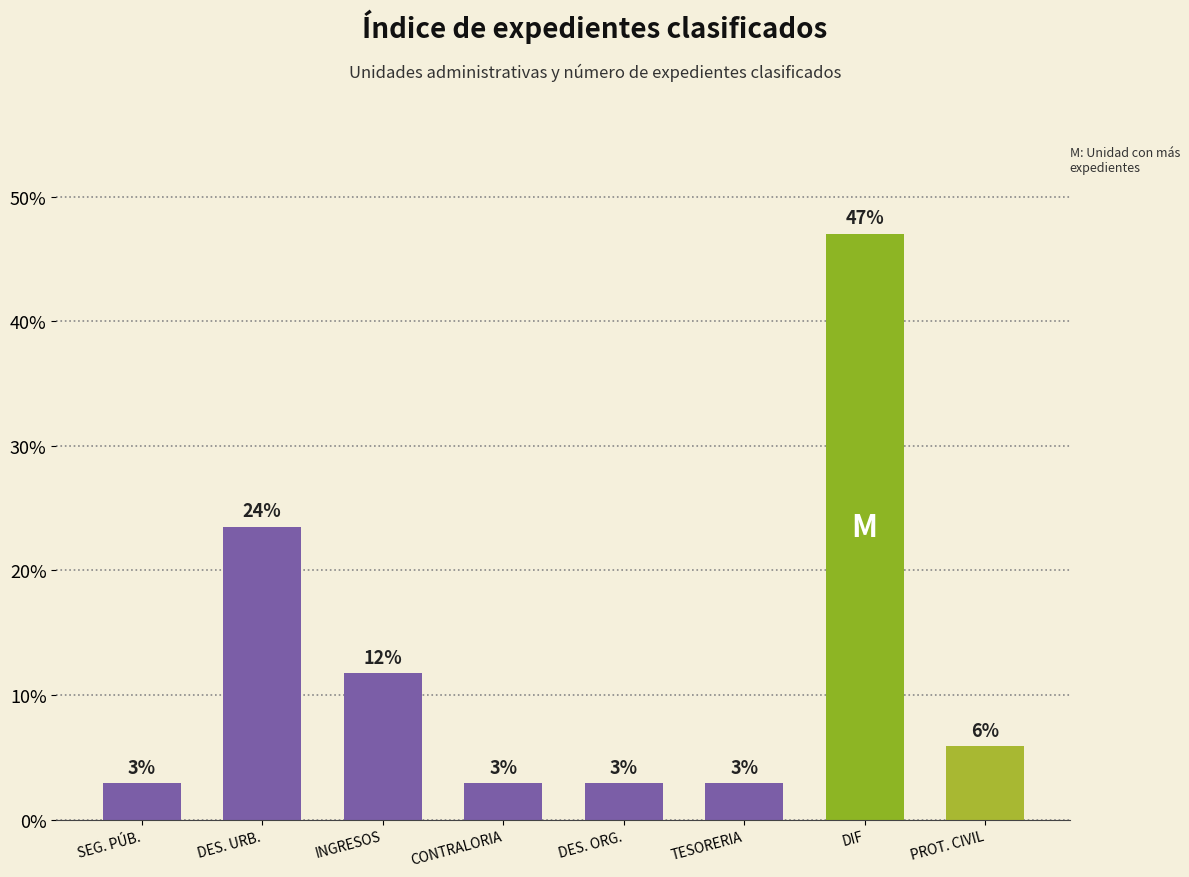

The chart shows a value of 0.9 at DES. ORG.. True or false?

False